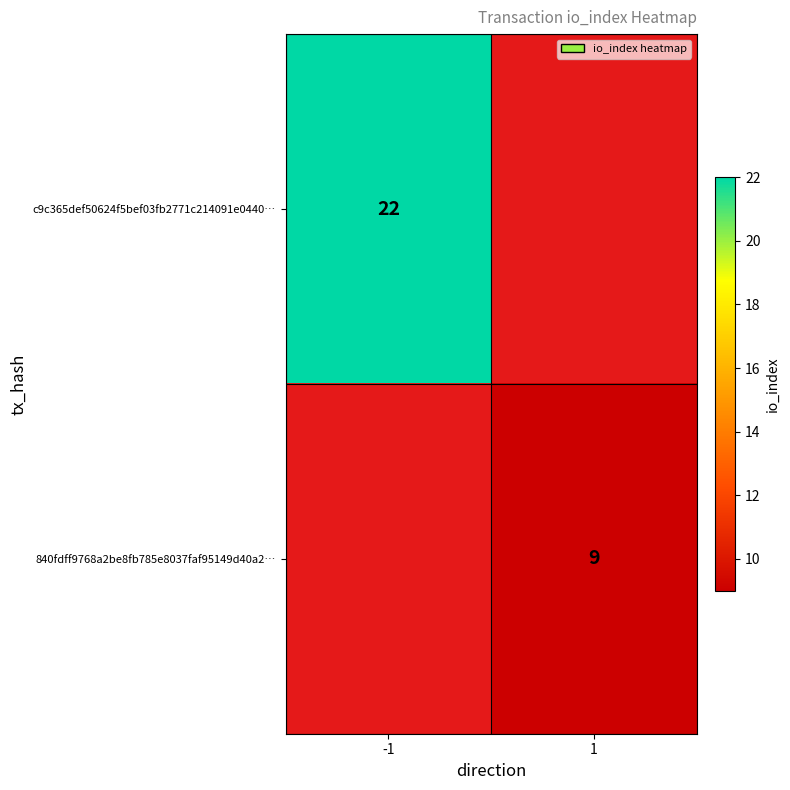

The value of c9c365def50624f5bef03fb2771c214091e0440… at -1 is 22. True or false?

True